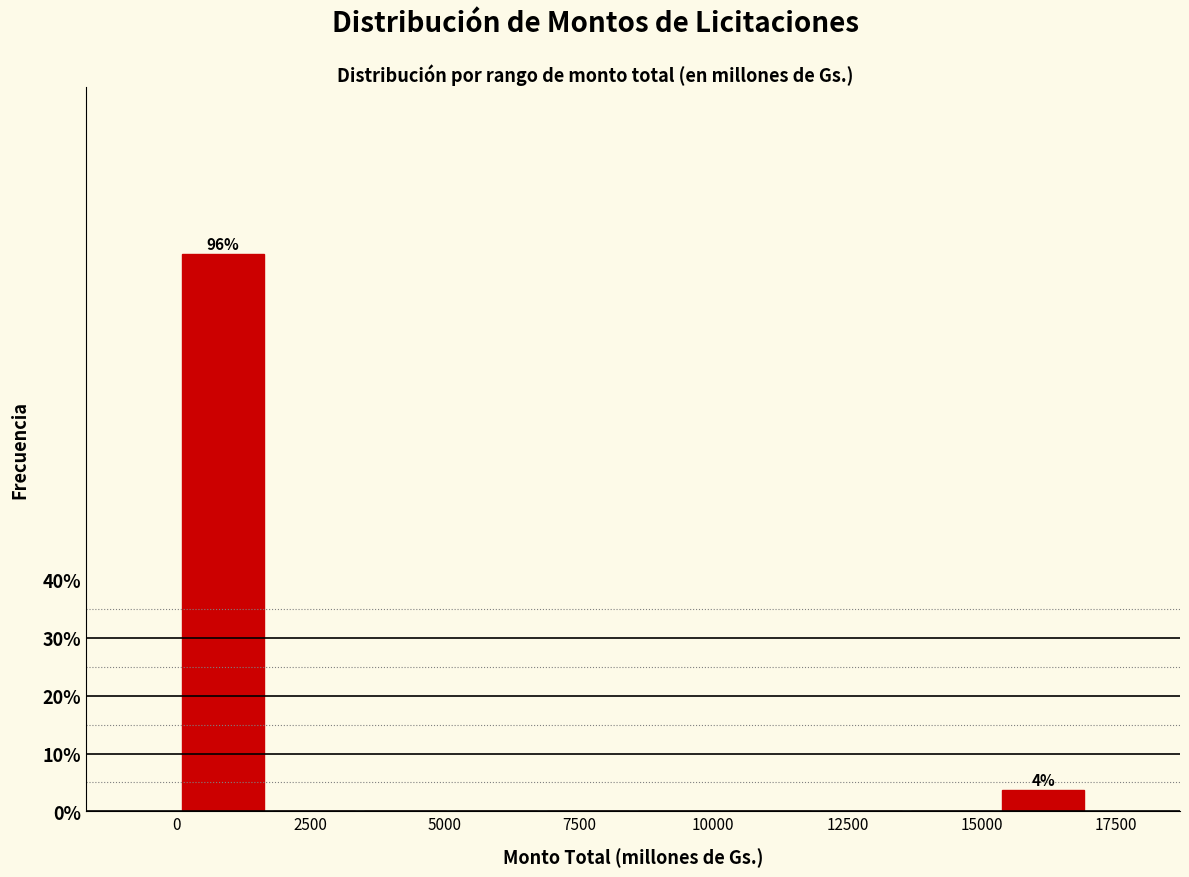

Around what value on the x-axis is the tallest bar? Give the approximate position of its centre, as read against the axis.

1000